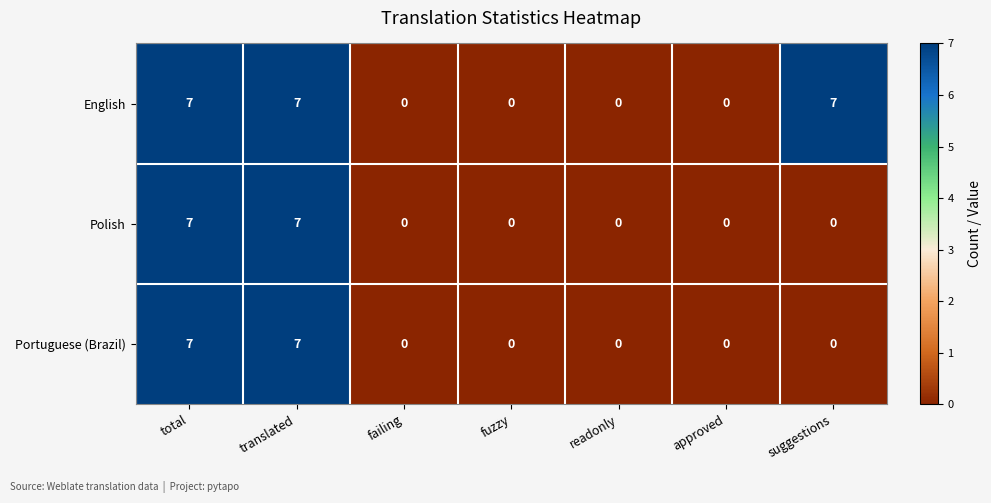

Reading left to right, transcribe all the data shown in this chart.

English: 7	7	0	0	0	0	7
Polish: 7	7	0	0	0	0	0
Portuguese (Brazil): 7	7	0	0	0	0	0